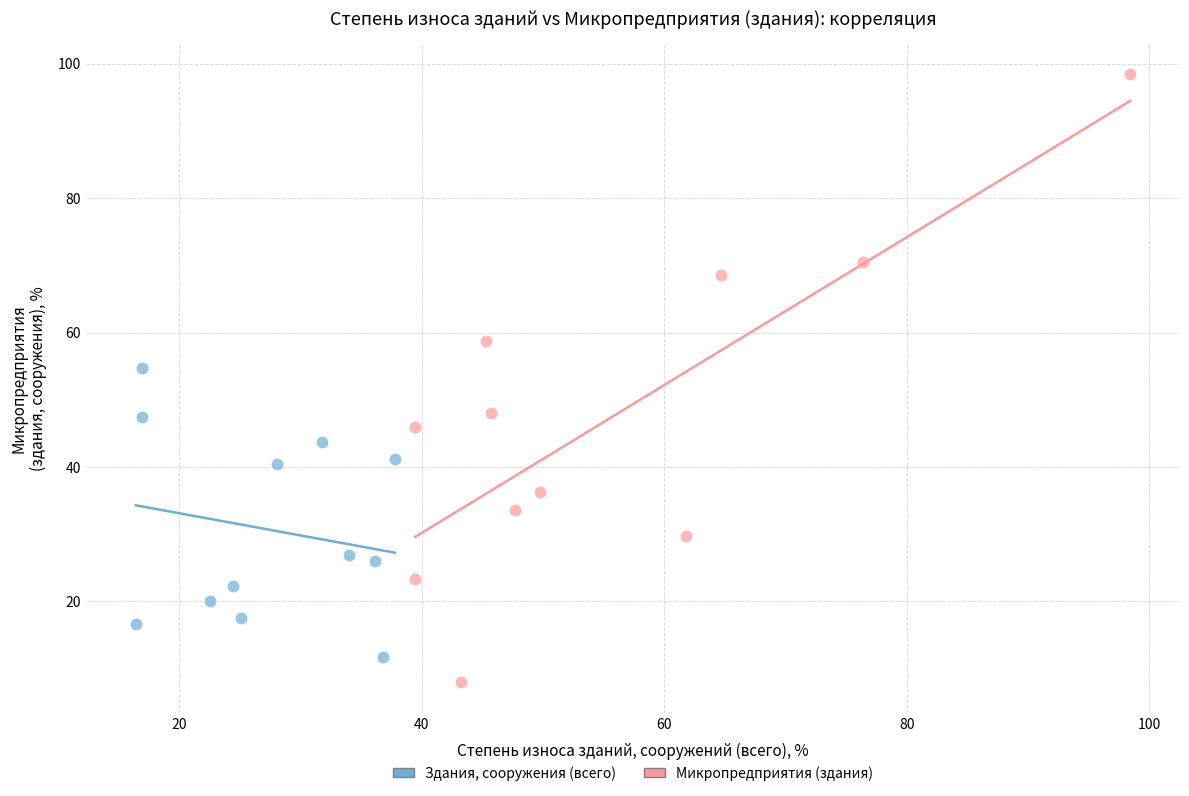

Which series reaches the maximum Y coordinate?

Микропредприятия (здания)